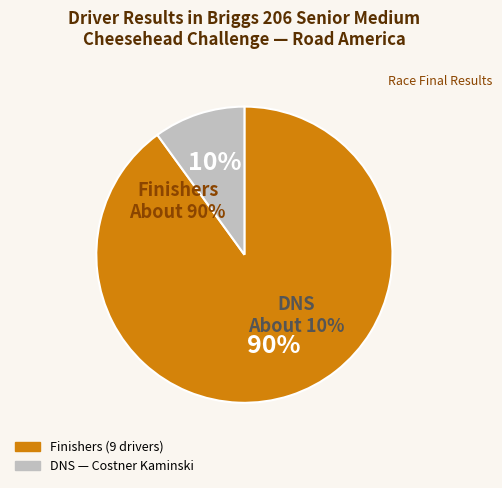

Which slice is the smallest?

Costner Kaminski